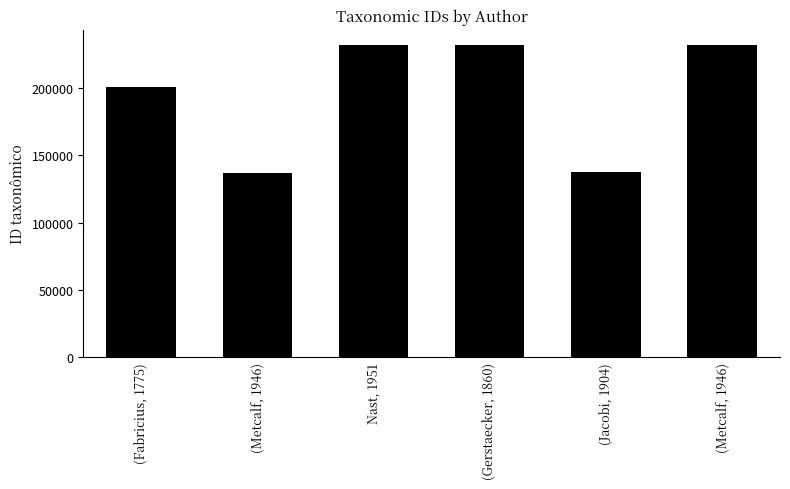

At which label does the data first exceed 231668?

(Gerstaecker, 1860)